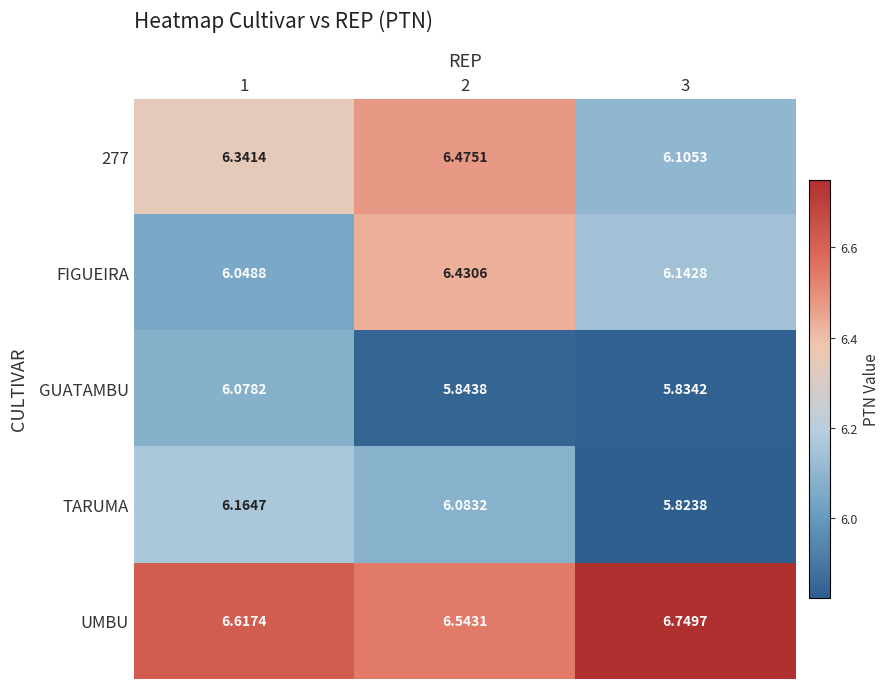

Between 2 and 3, which series saw the biggest shift?

277